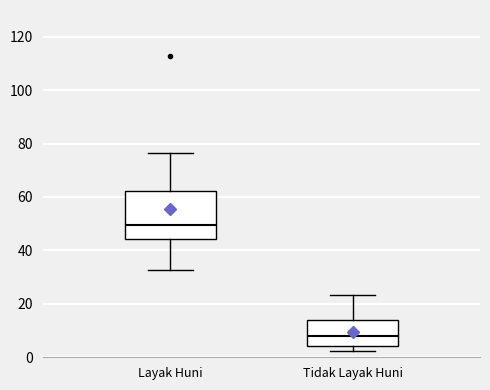

Where does the median line of the box for Tidak Layak Huni sit on the y-axis? The values are not printed on the chart, so give them approximately, as read against the axis.

8